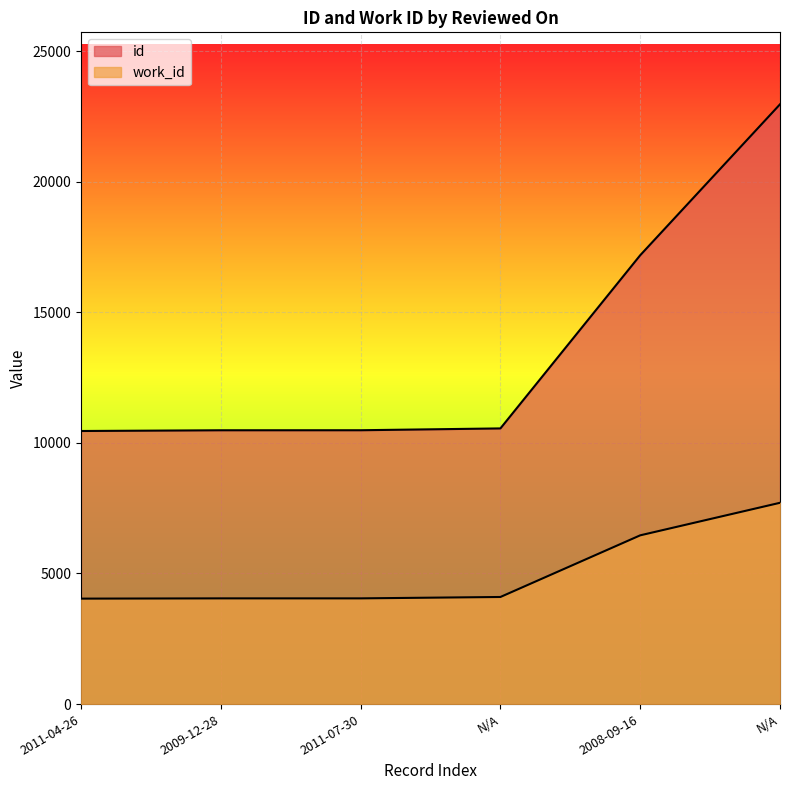

Which series has the widest spread of values?

id